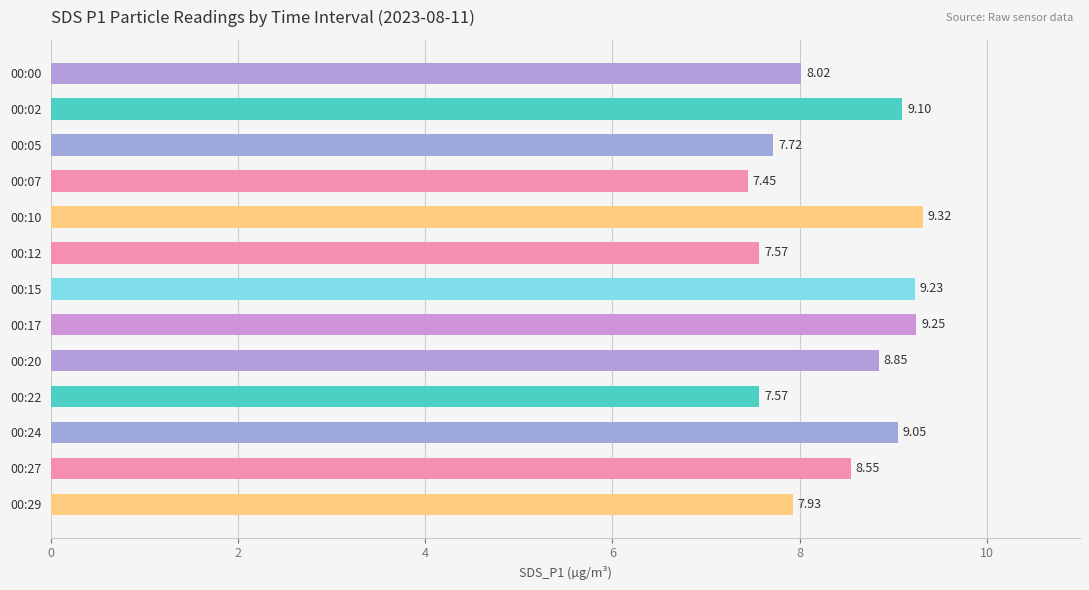

What is the ratio of the value at 00:10 to the value at 00:02?

1.0